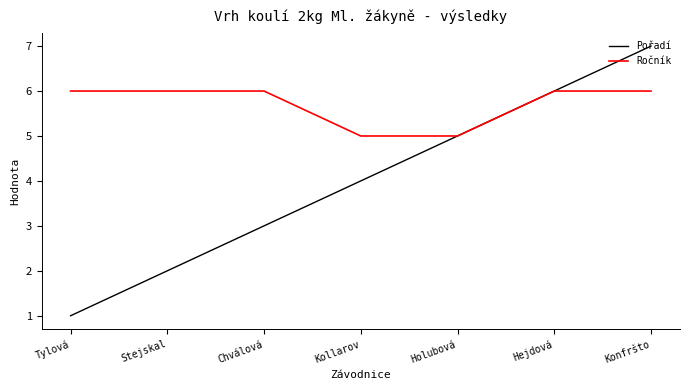

What is the difference between the second highest and second lowest values in the Ročník series?

1